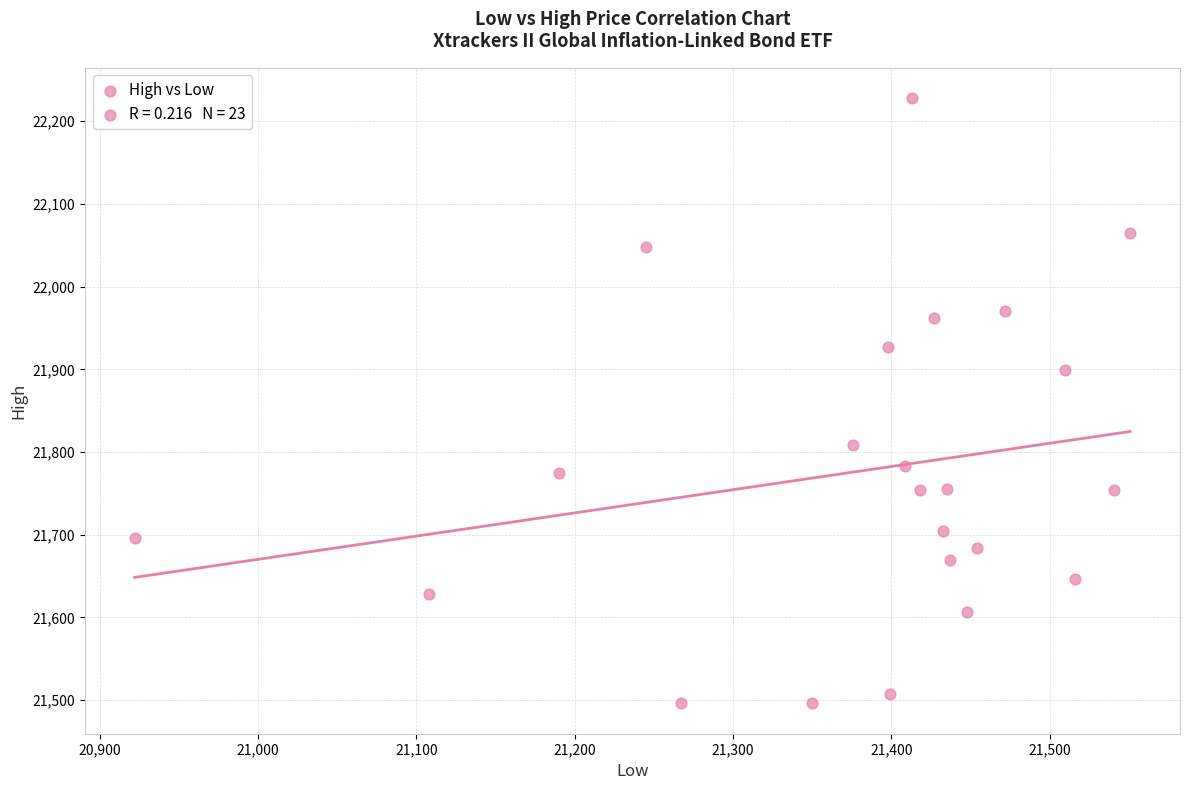

What Y value in the scatter plot is closest to 21862?

21899